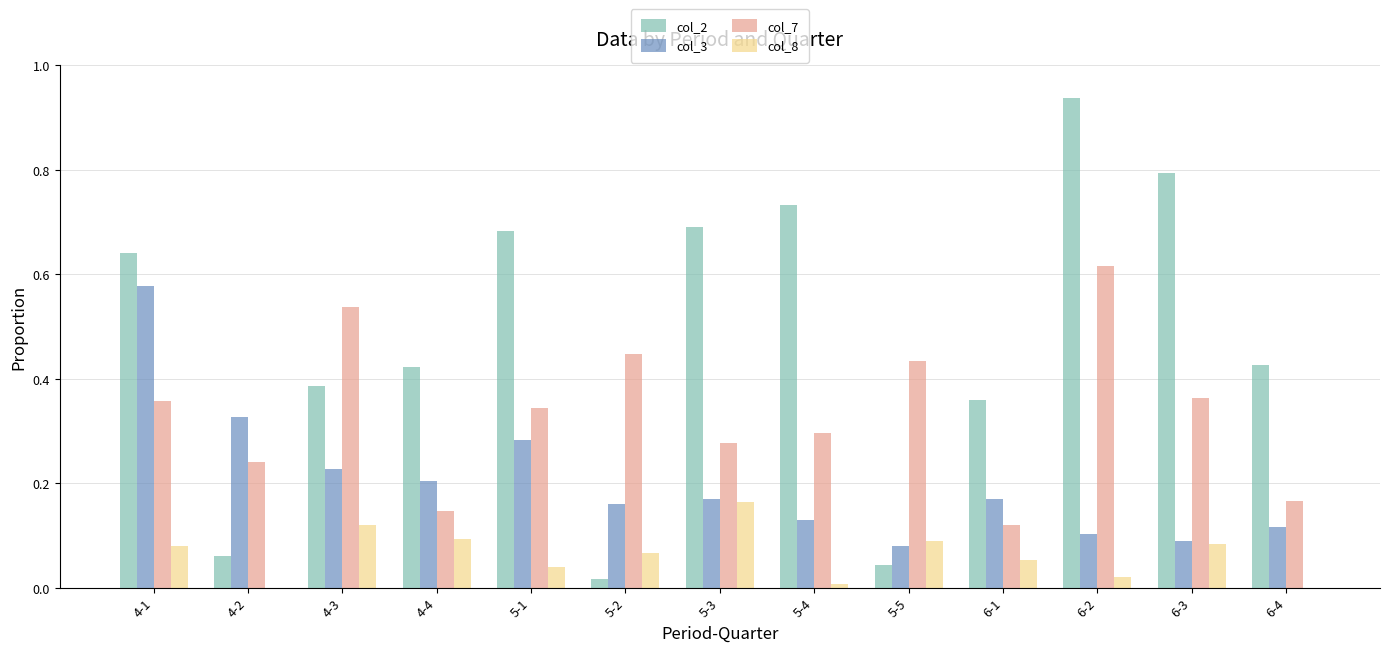

What are all the series names shown in the legend?

col_2, col_3, col_7, col_8